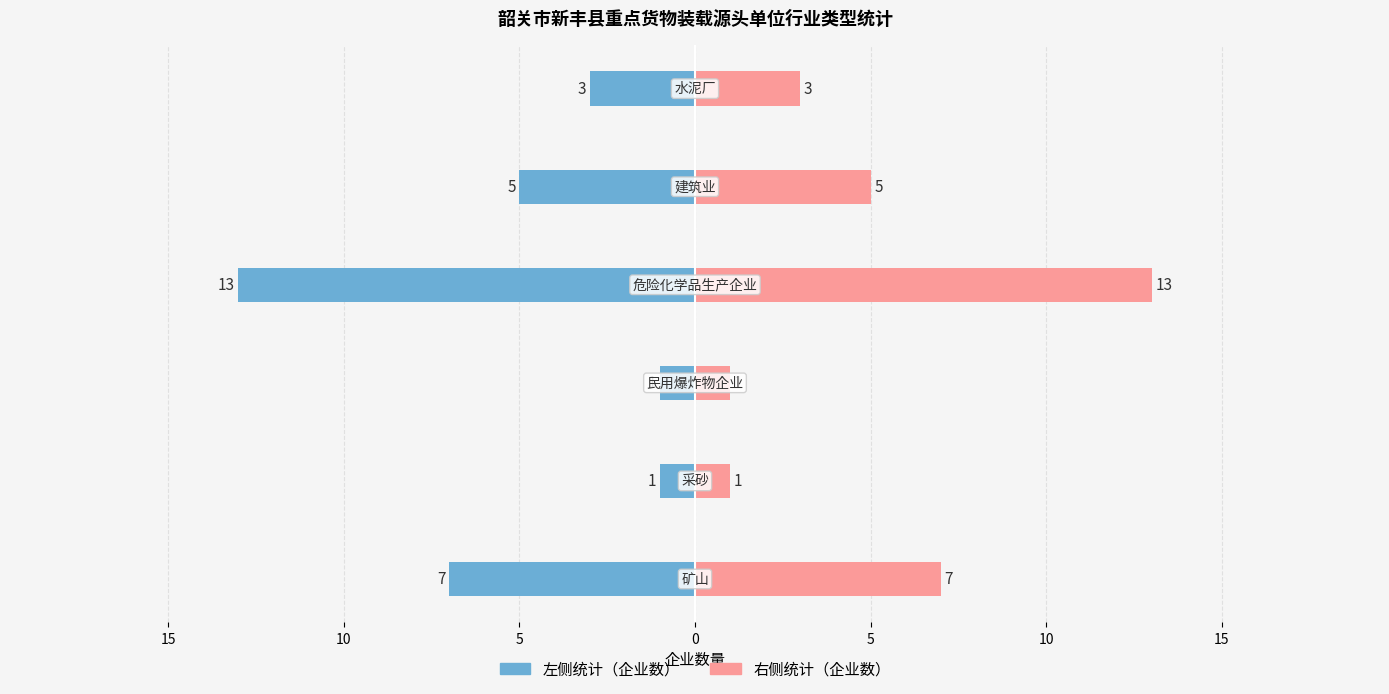

How many data points in 右侧统计（企业数） are less than 5?

3